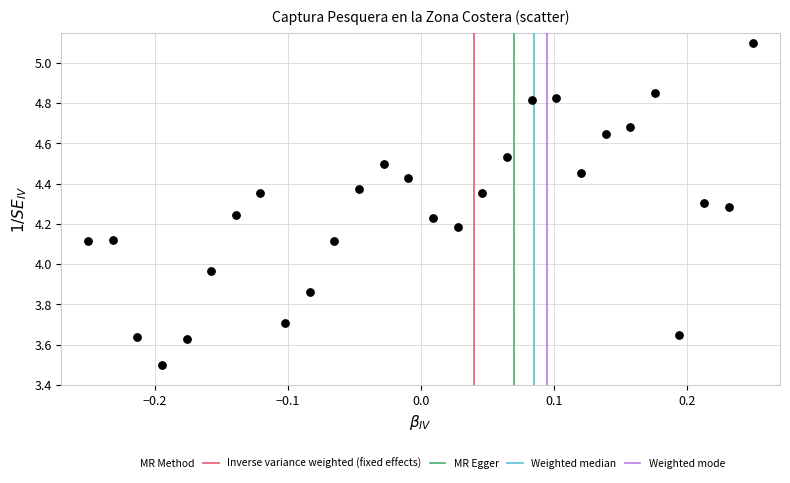

What is the range of X values (max minus min)?

0.5